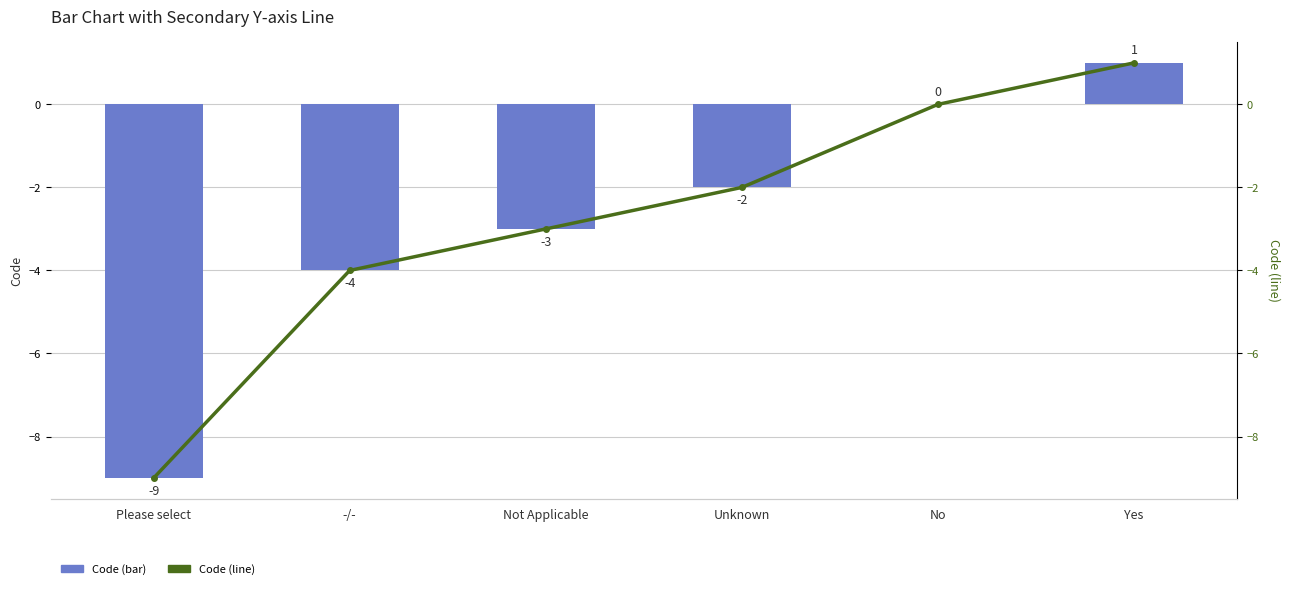

Rank the series by their maximum value, from lowest to highest.

Code, Code (line)